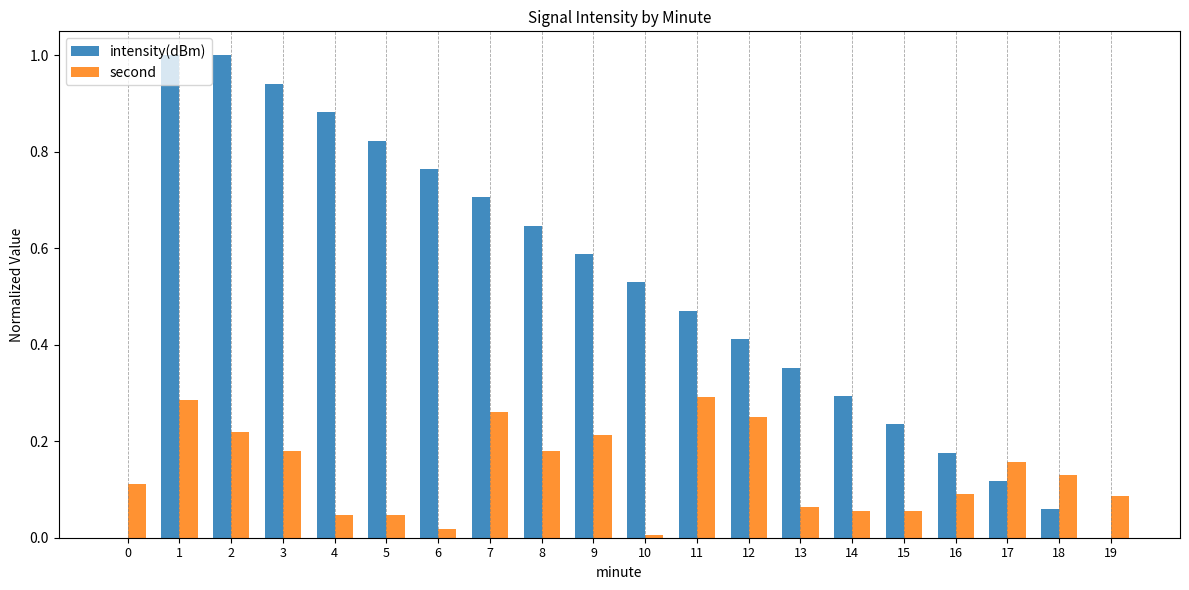

What is the sum of all second values?

2.7